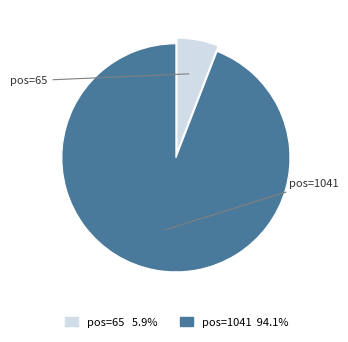

Is there any slice that represents more than half of the pie?

Yes